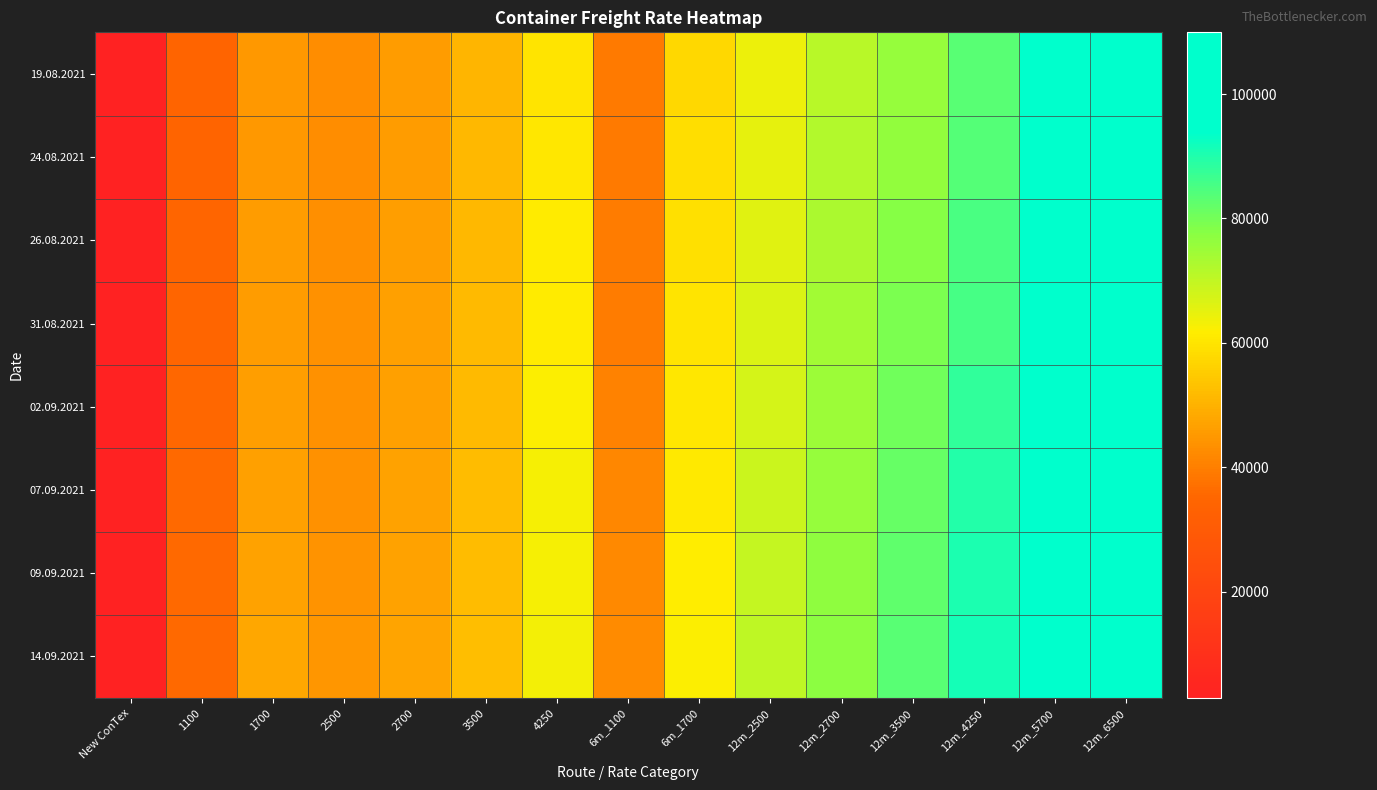

Reading left to right, extract all data points from this chart.

19.08.2021: New ConTex=2864	1100=34513	1700=44729	2500=42705	2700=45636	3500=50810	4250=60145	6m_1100=38958	6m_1700=57550	12m_2500=64136	12m_2700=71455	12m_3500=75795	12m_4250=83550	12m_5700=96133	12m_6500=104361
24.08.2021: New ConTex=2889	1100=34550	1700=45075	2500=42823	2700=45755	3500=51045	4250=60290	6m_1100=39100	6m_1700=58613	12m_2500=64945	12m_2700=72205	12m_3500=76115	12m_4250=83770	12m_5700=96317	12m_6500=104500
26.08.2021: New ConTex=2930	1100=34654	1700=45563	2500=43073	2700=46014	3500=51270	4250=61040	6m_1100=39313	6m_1700=59217	12m_2500=65786	12m_2700=73114	12m_3500=78095	12m_4250=85075	12m_5700=96794	12m_6500=104917
31.08.2021: New ConTex=2962	1100=34800	1700=45921	2500=43464	2700=46468	3500=51550	4250=61220	6m_1100=39517	6m_1700=59752	12m_2500=66750	12m_2700=74041	12m_3500=79390	12m_4250=85635	12m_5700=97317	12m_6500=105439
02.09.2021: New ConTex=3016	1100=35267	1700=46338	2500=43655	2700=46623	3500=51680	4250=62250	6m_1100=40879	6m_1700=60254	12m_2500=67677	12m_2700=74977	12m_3500=80555	12m_4250=88035	12m_5700=98950	12m_6500=106478
07.09.2021: New ConTex=3056	1100=35492	1700=46567	2500=43795	2700=46795	3500=51835	4250=62770	6m_1100=41458	6m_1700=60821	12m_2500=68645	12m_2700=75864	12m_3500=81600	12m_4250=89565	12m_5700=100294	12m_6500=108289
09.09.2021: New ConTex=3091	1100=35742	1700=47171	2500=43909	2700=47086	3500=51925	4250=63010	6m_1100=41921	6m_1700=61579	12m_2500=69600	12m_2700=76605	12m_3500=82410	12m_4250=90675	12m_5700=101689	12m_6500=109389
14.09.2021: New ConTex=3121	1100=35863	1700=47717	2500=44295	2700=47427	3500=52500	4250=63320	6m_1100=42308	6m_1700=62238	12m_2500=70405	12m_2700=77068	12m_3500=83300	12m_4250=91515	12m_5700=102694	12m_6500=109944